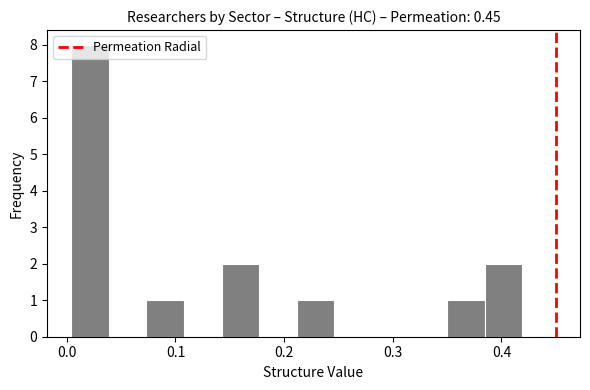

Read against the x-axis, roughly where is the centre of the tallest bar?

0.02